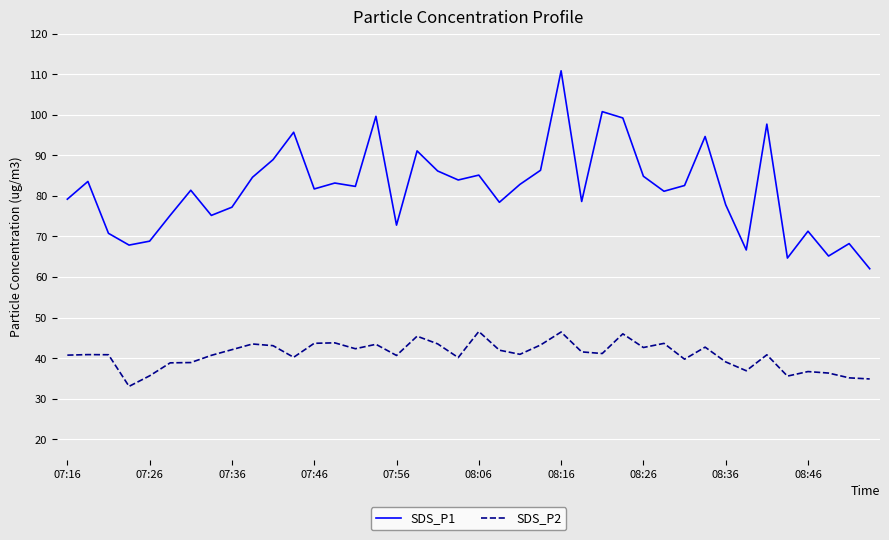

True or false: SDS_P1 and SDS_P2 cross at least once.

False